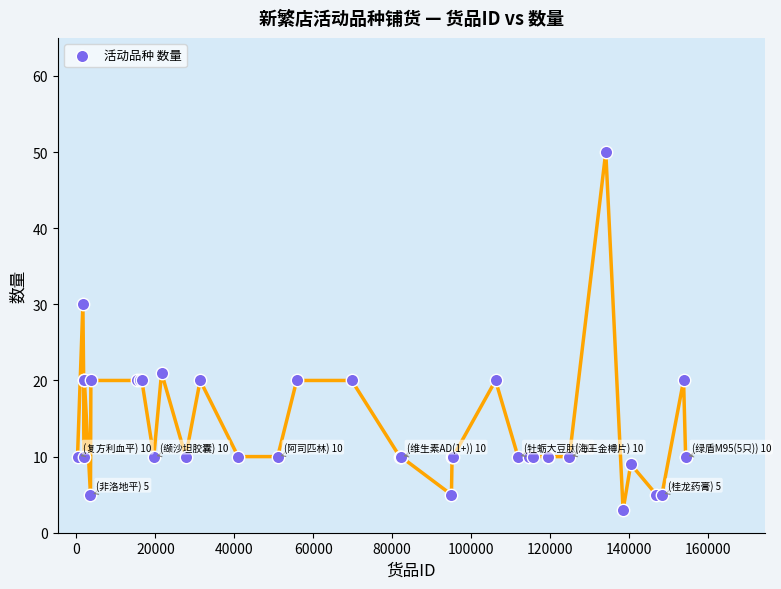

What Y value in the scatter plot is closest to 26?

30